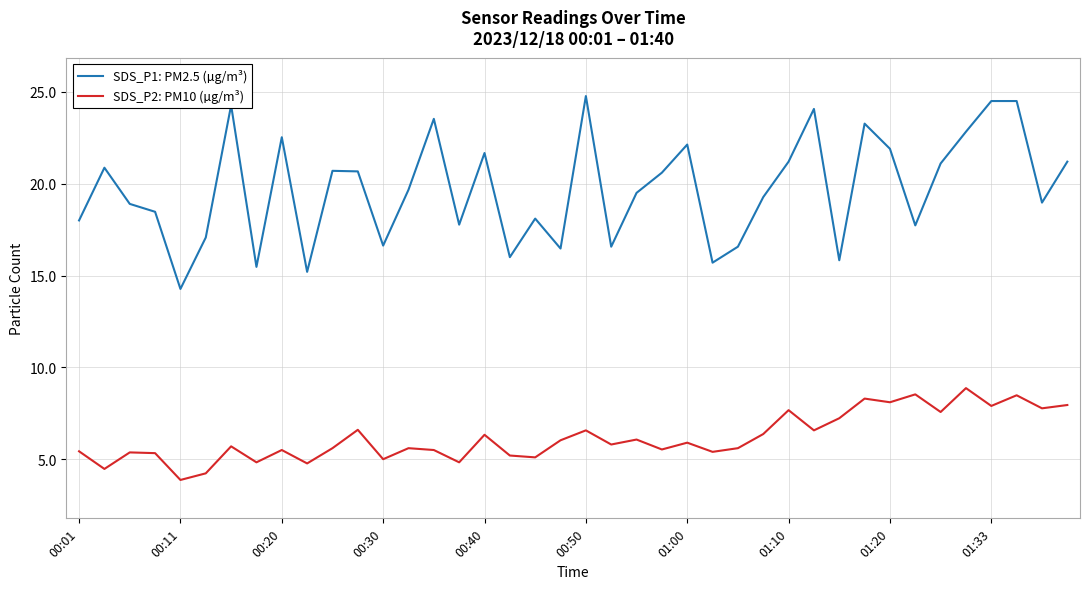

What is the maximum value shown in the chart?

24.8